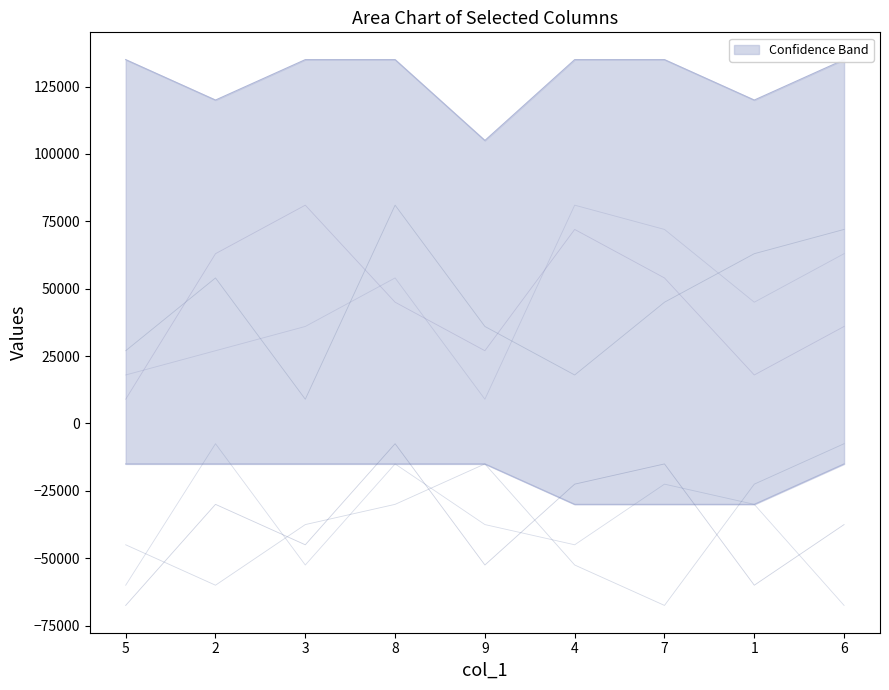

In col_8, how many points are lower than both neighbors (excluding endpoints)?

2